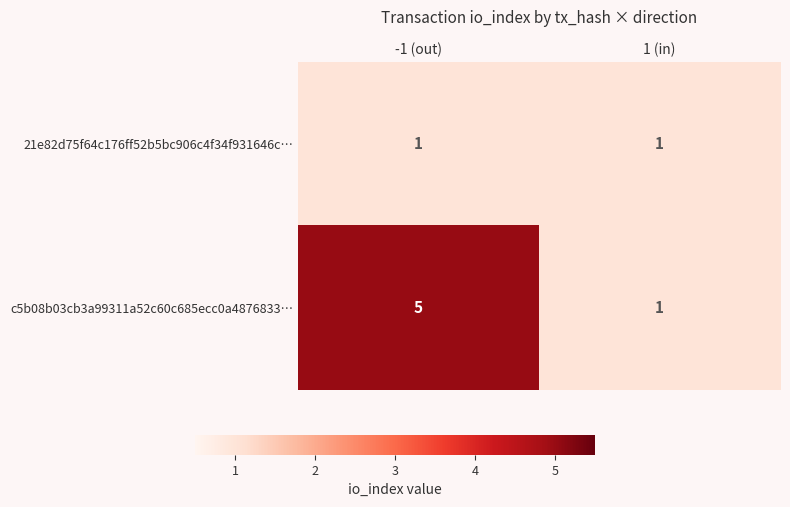

Reading left to right, transcribe all the data shown in this chart.

21e82d75f64c176ff52b5bc906c4f34f931646c…: -1 (out)=1	1 (in)=1
c5b08b03cb3a99311a52c60c685ecc0a4876833…: -1 (out)=5	1 (in)=1